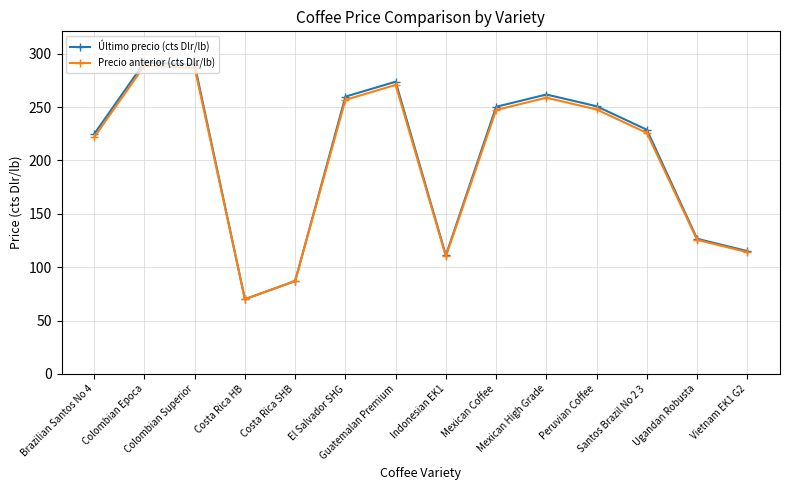

What is the highest value of the Último precio (cts Dlr/lb) series?

291.7